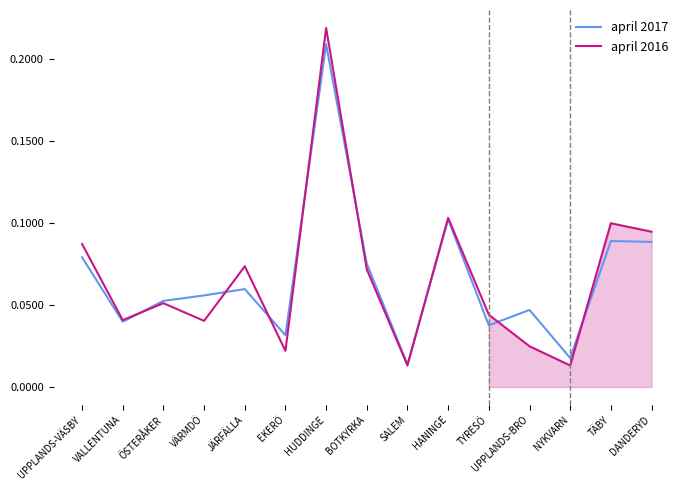

At which label does april 2016 reach its minimum?

SALEM